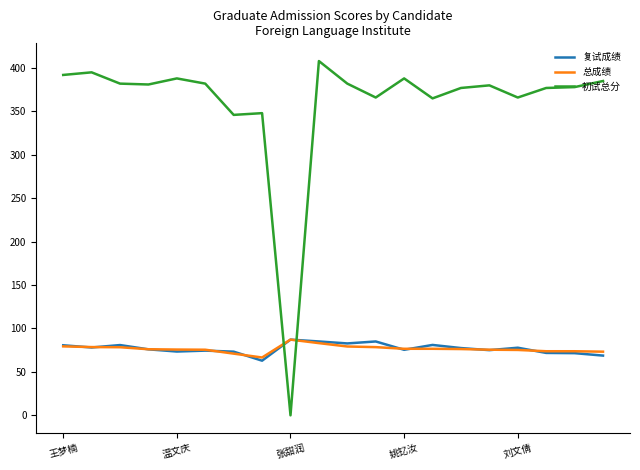

Which series has the largest total across all categories?

初试总分